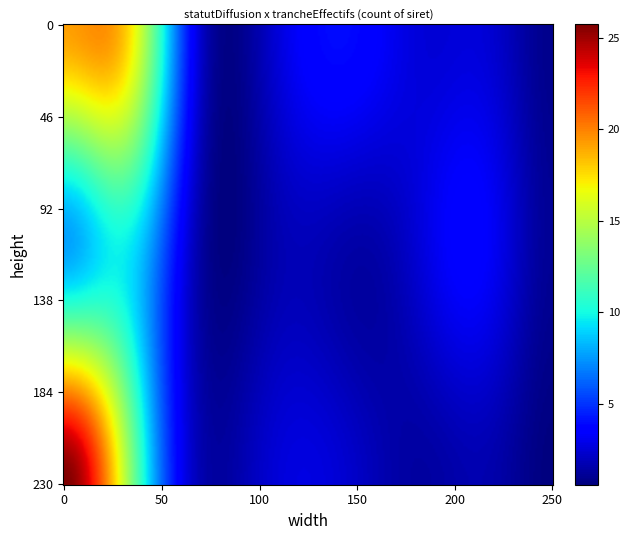

What is the spread (max minus min) of values at 9?

12